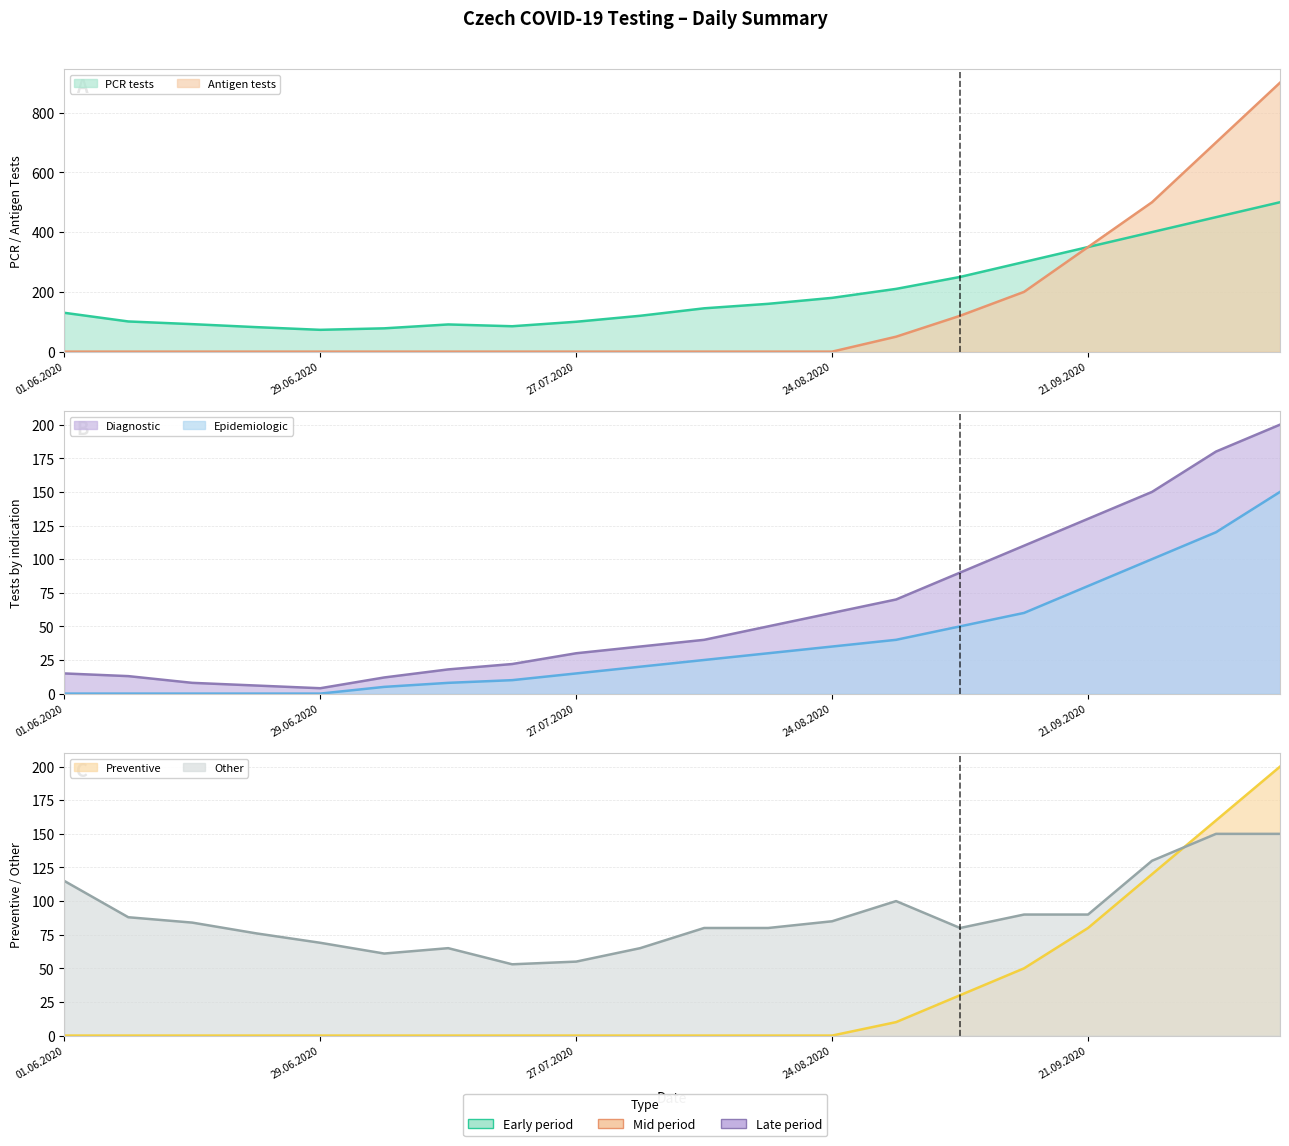

The value of Preventive at 07.09.2020 is 30. True or false?

True